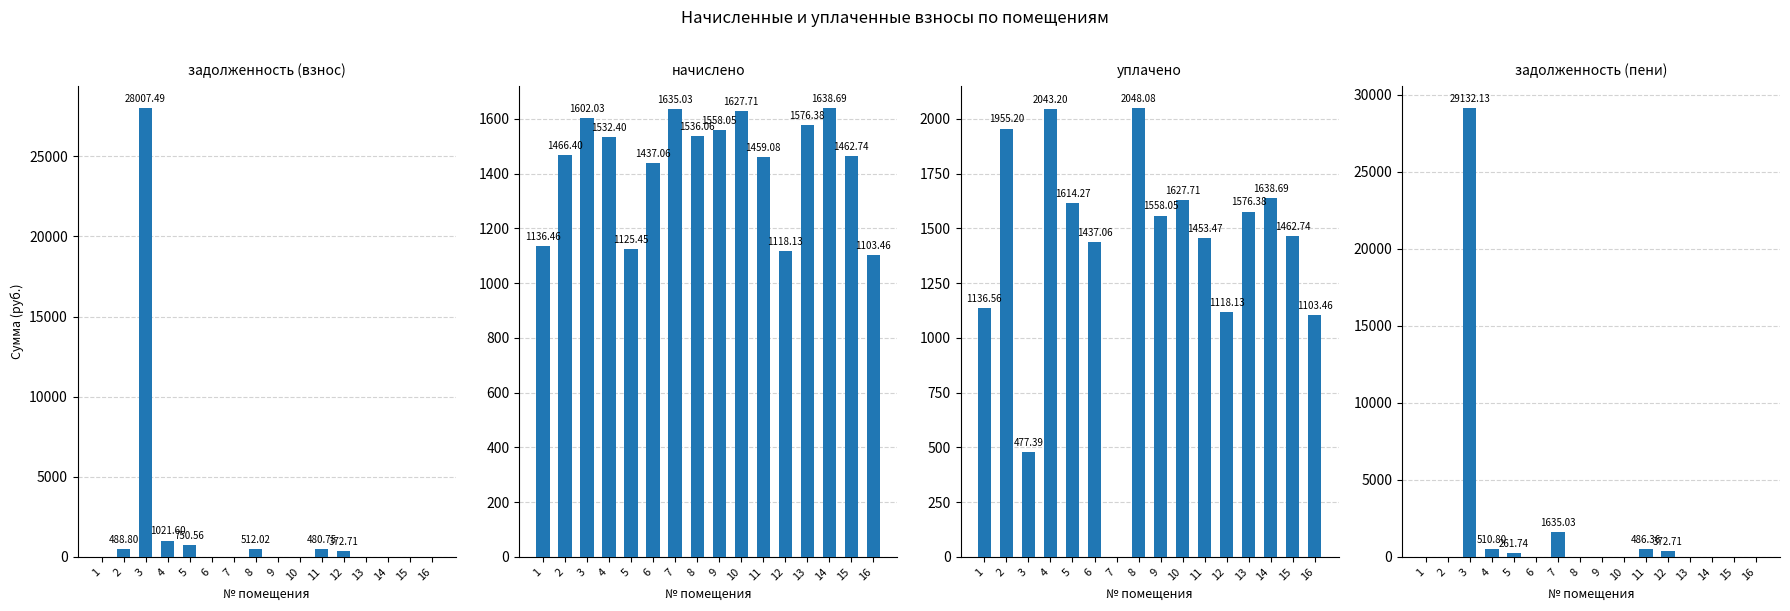

Which category has the highest value in the начислено series?

14